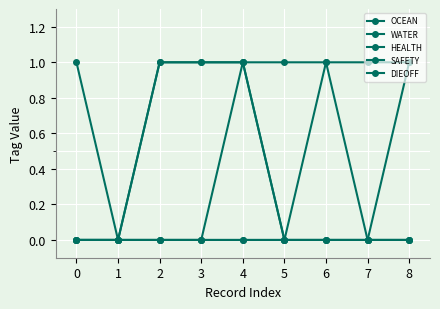

The DIEOFF series shows 0 at 0. True or false?

True